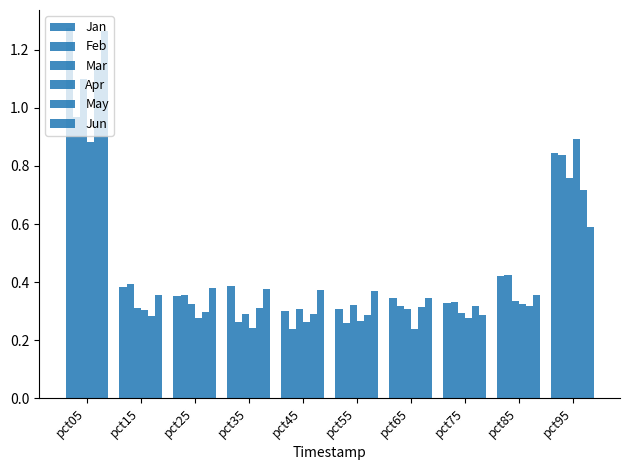

Does the chart contain stacked bars?

No